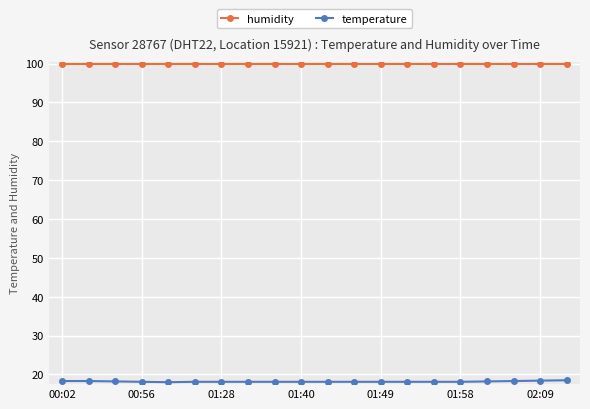

True or false: humidity and temperature intersect in this chart.

False